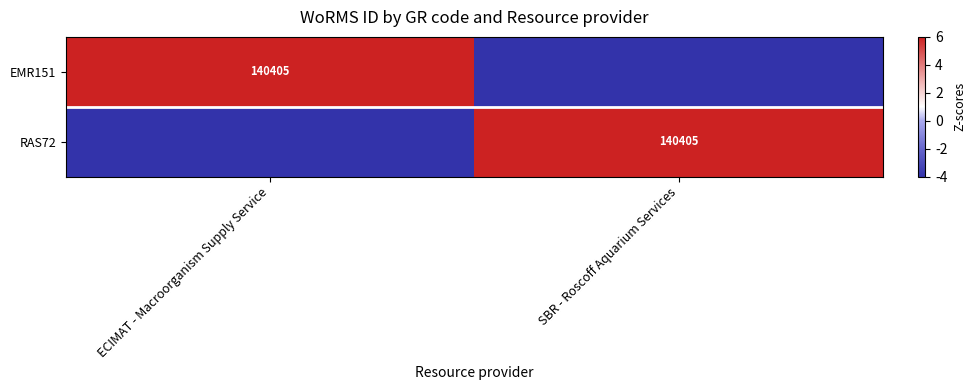

Between SBR - Roscoff Aquarium Services and ECIMAT - Macroorganism Supply Service, which is larger?

ECIMAT - Macroorganism Supply Service